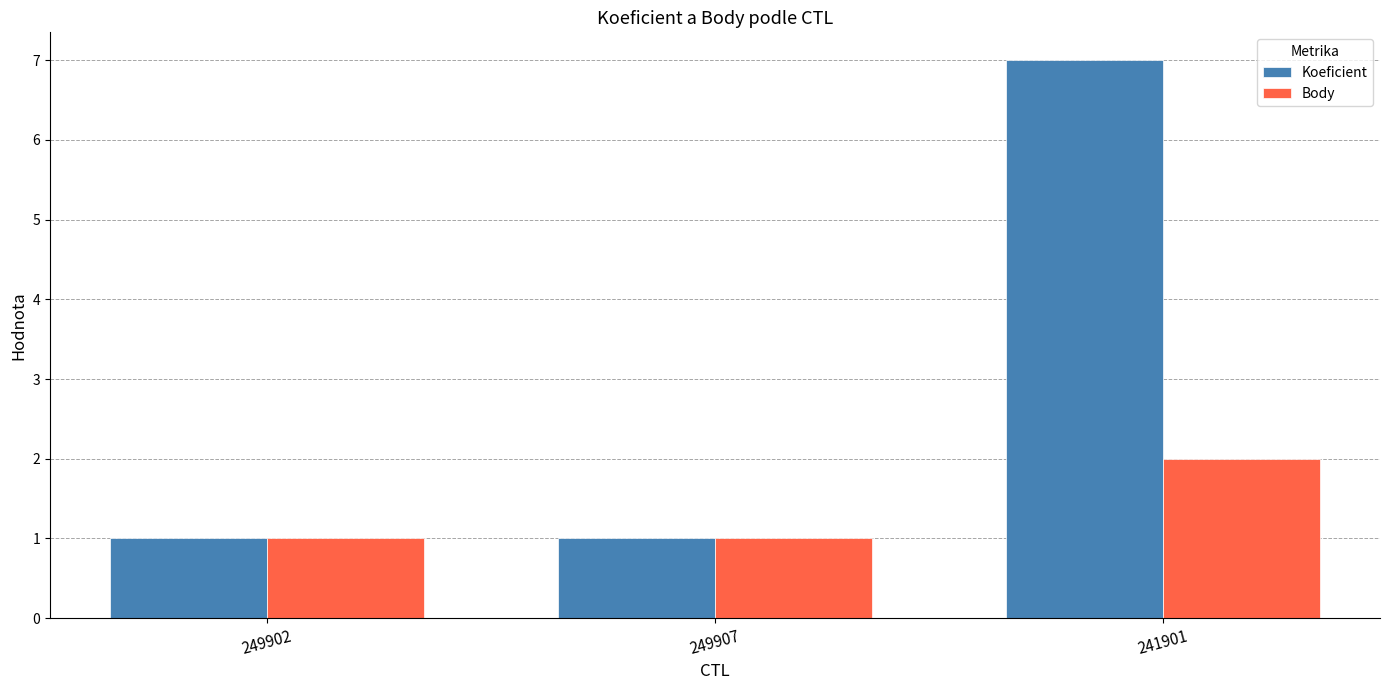

What is the value of the Koeficient bar at the 3rd from the left?

7